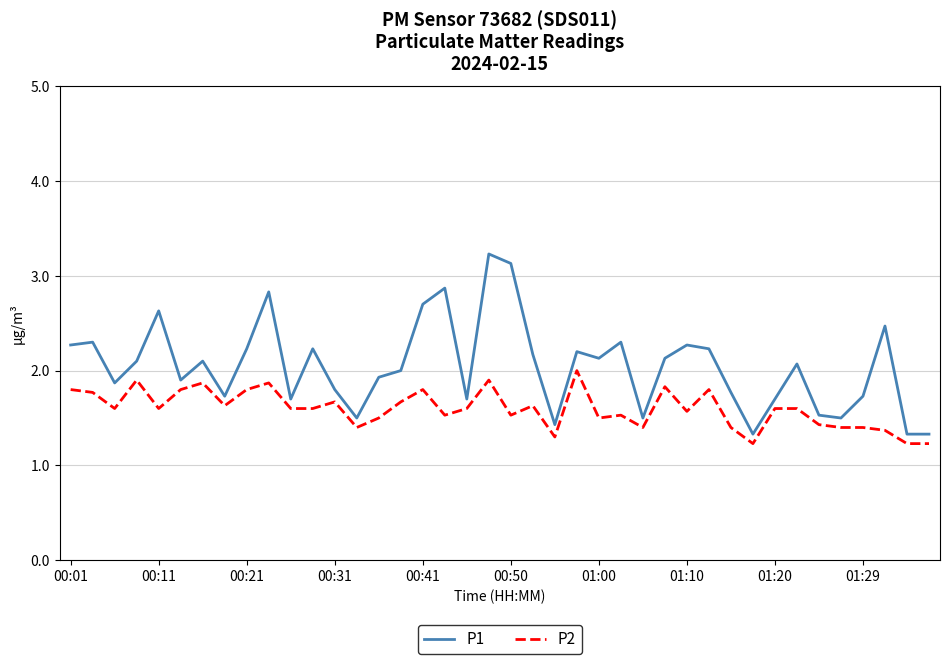

Which series has the widest spread of values?

P1